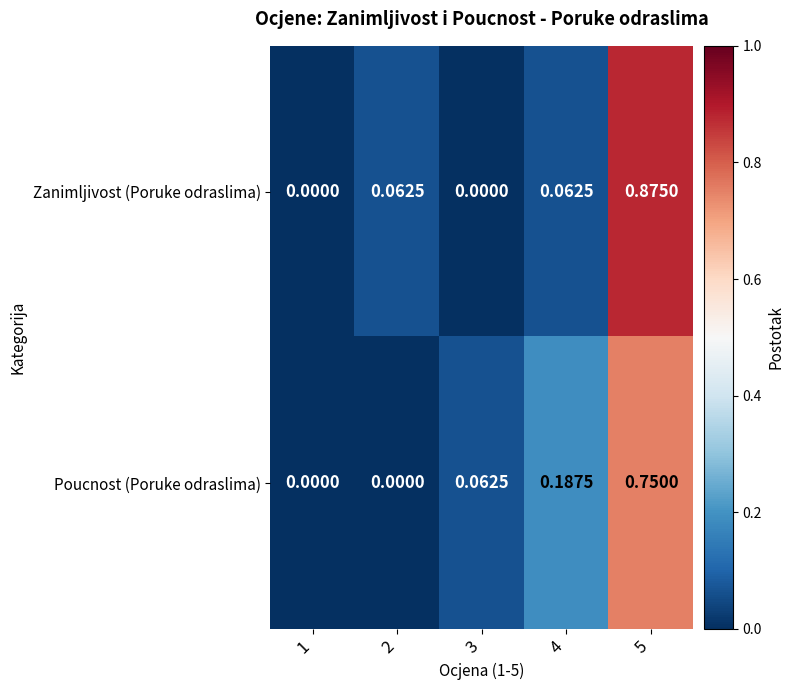

Rank the series at 5 from lowest to highest value.

Poucnost (Poruke odraslima), Zanimljivost (Poruke odraslima)